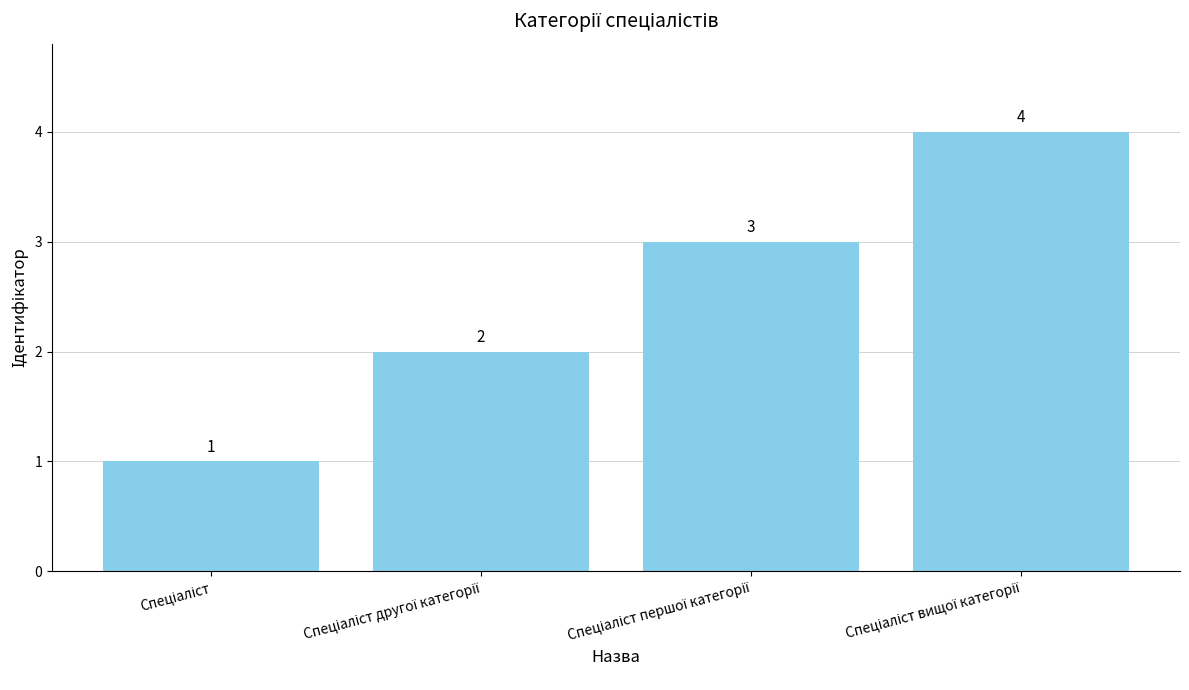

What is the sum of all values?

10